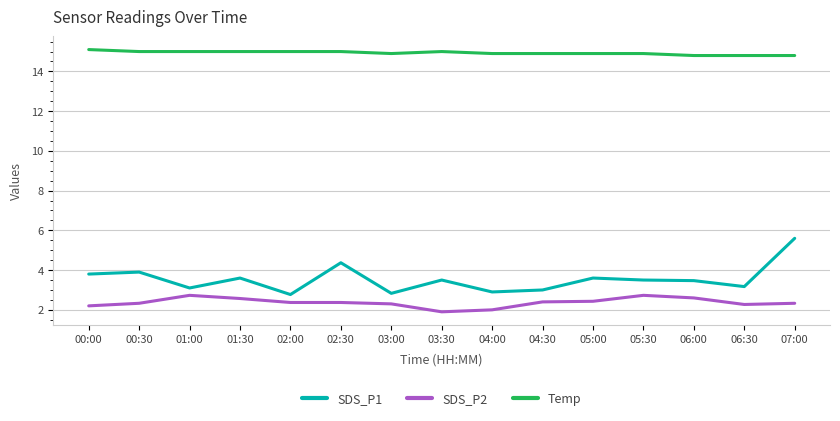

At 00:30, list the series in order from largest to smallest.

Temp, SDS_P1, SDS_P2